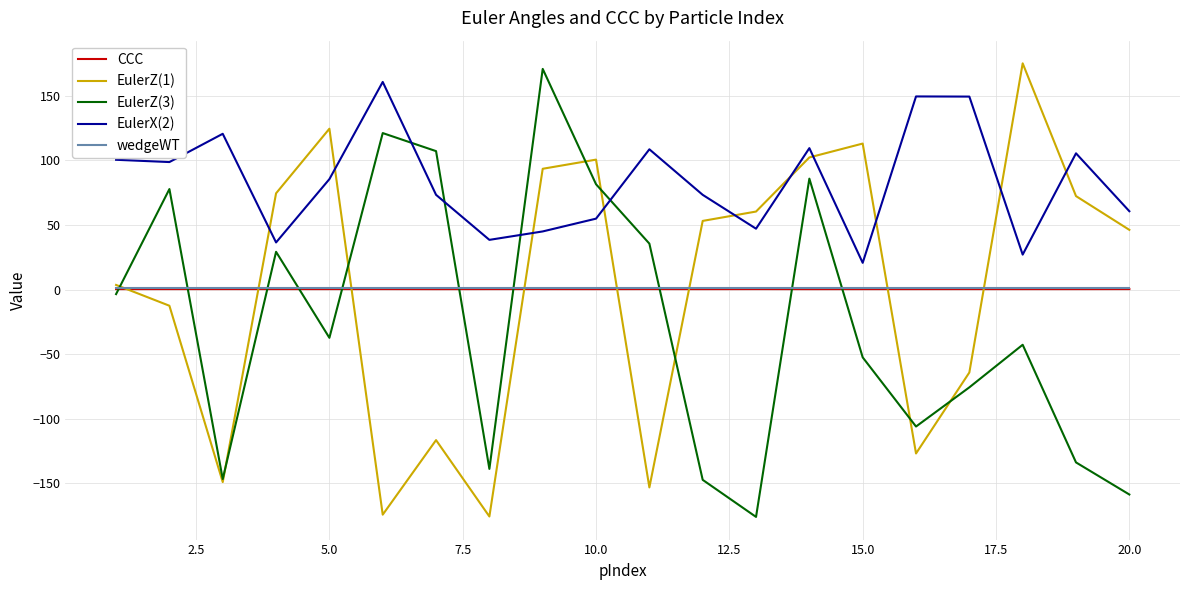

Which series has the largest total across all categories?

EulerX(2)